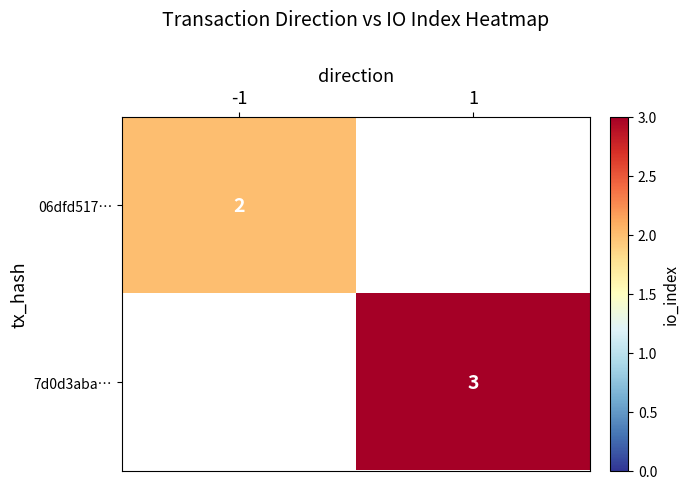

The value of 06dfd517… at -1 is 2. True or false?

True